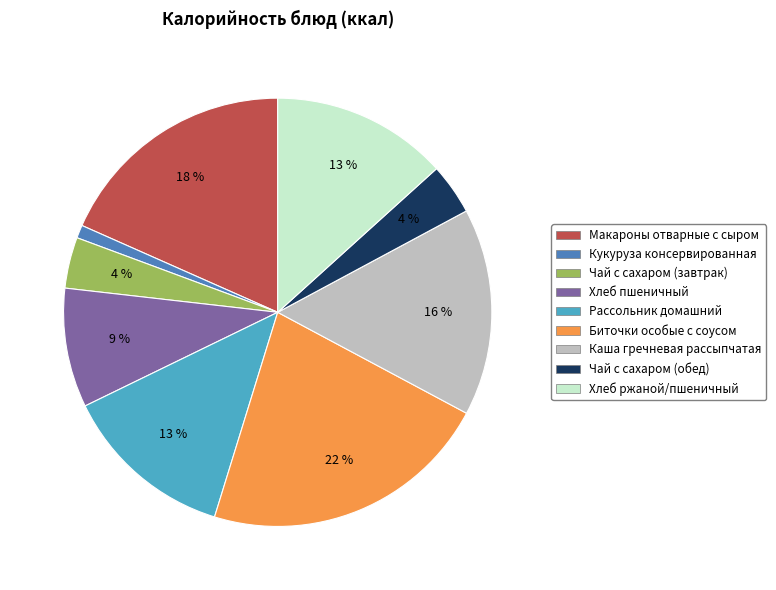

Does Макароны отварные с сыром account for over 50% of the chart?

No